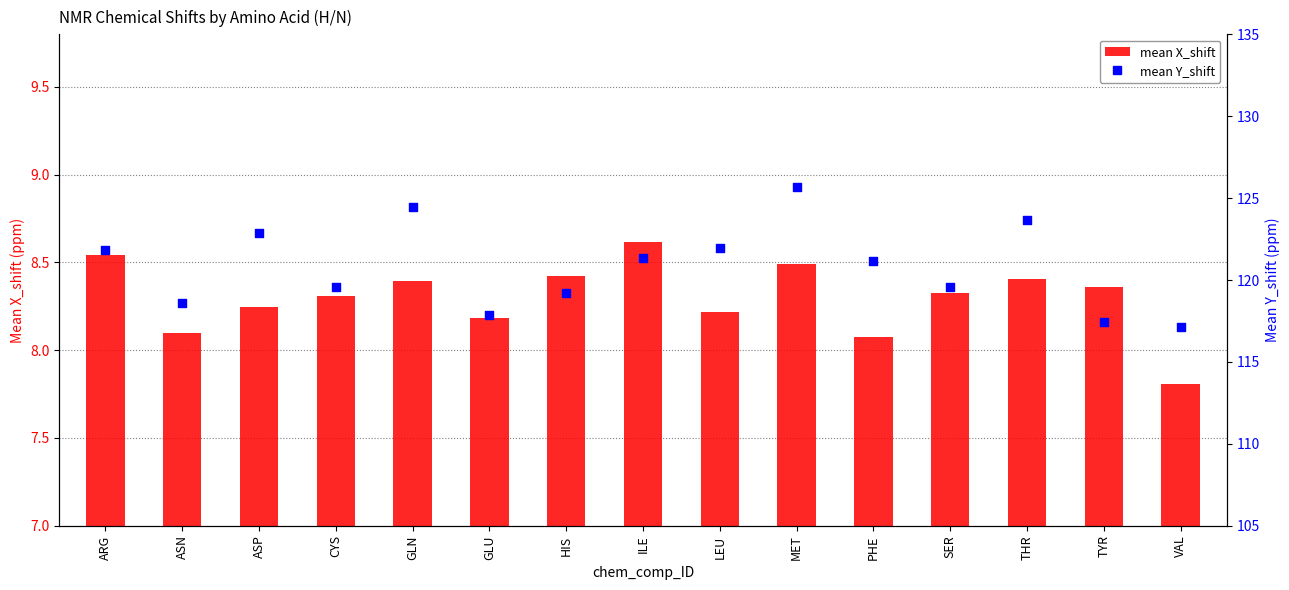

What is the total value across all series at MET?

134.2